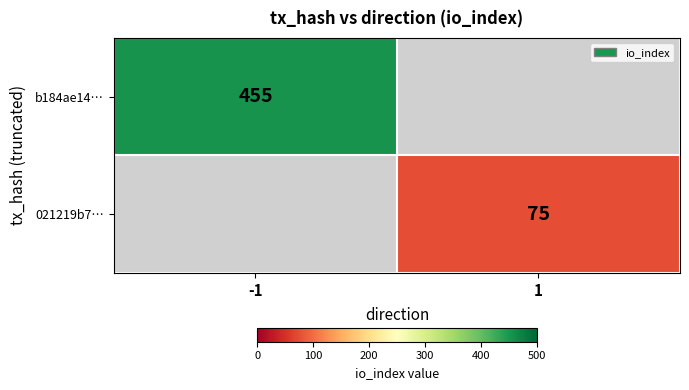

True or false: b184ae14… has a value of 605 at -1.

False